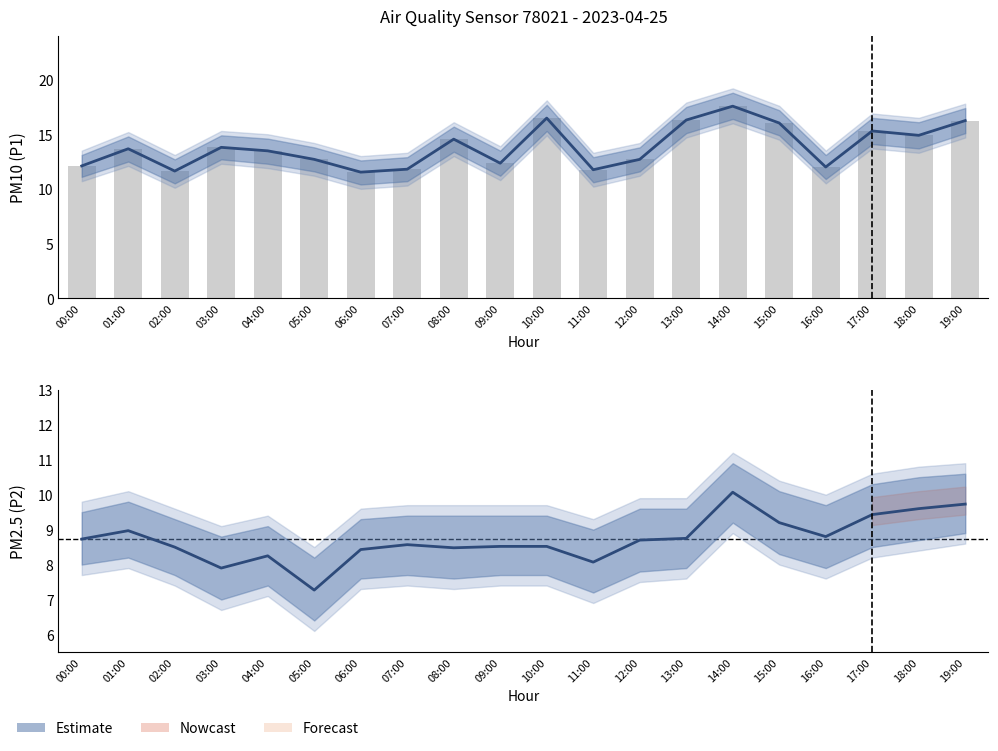

How many data points in P1 (Estimate) are above 13?

11